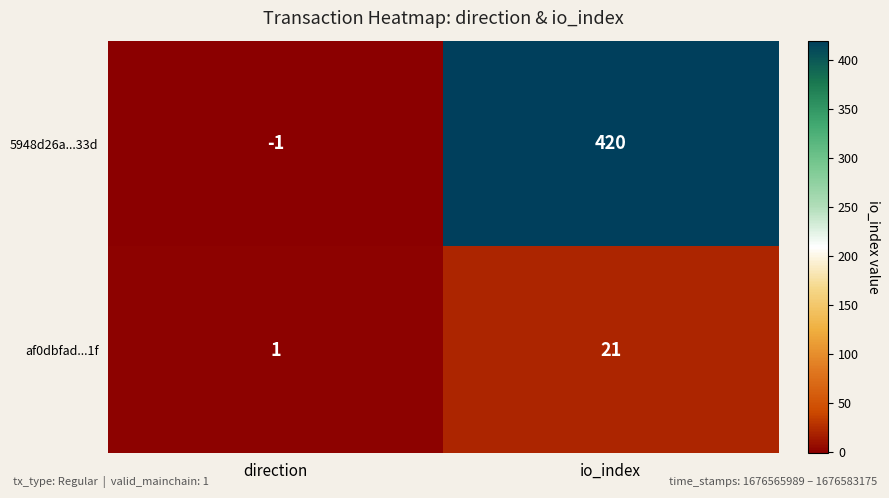

Rank the categories by 5948d26a...33d value from lowest to highest.

direction, io_index